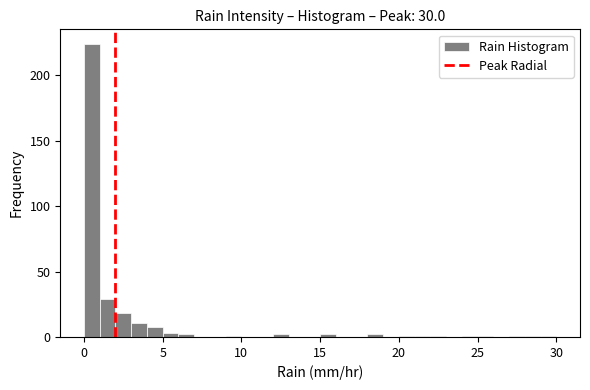

Read against the x-axis, roughly where is the centre of the tallest bar?

0.5